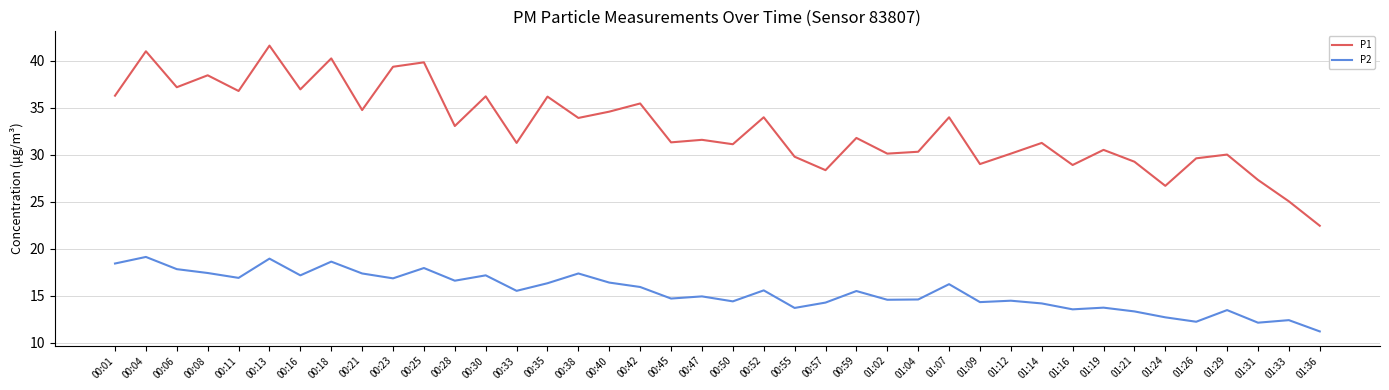

True or false: P1 and P2 cross at least once.

False